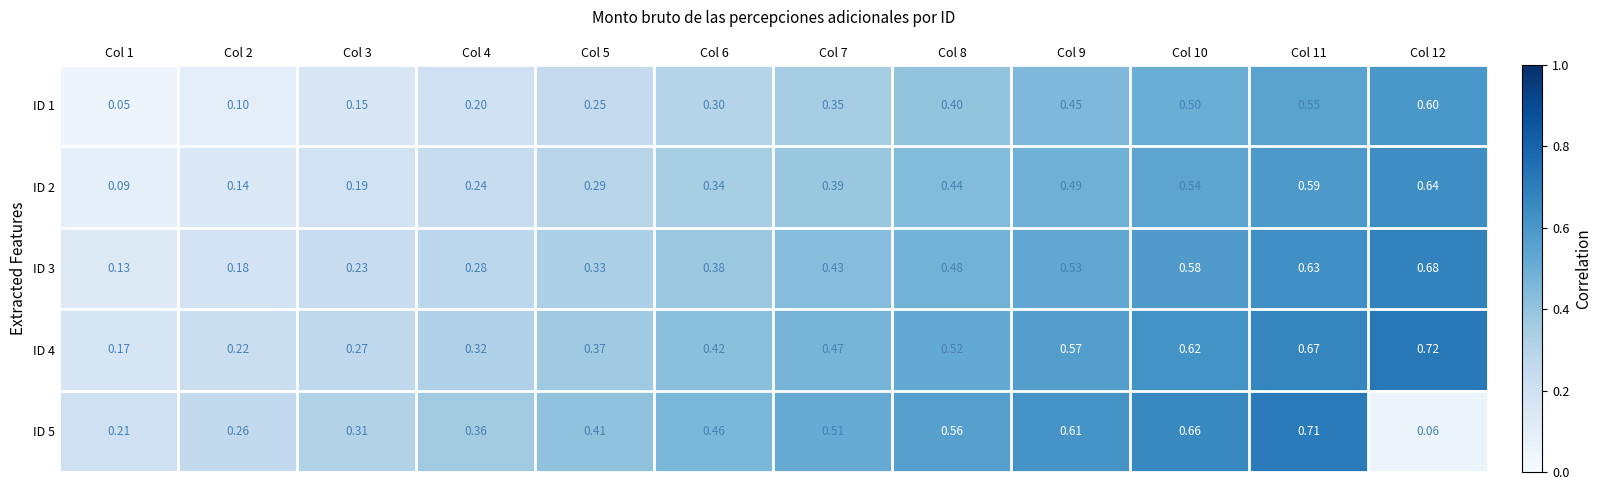

At how many categories does at least one series exceed 0?

12